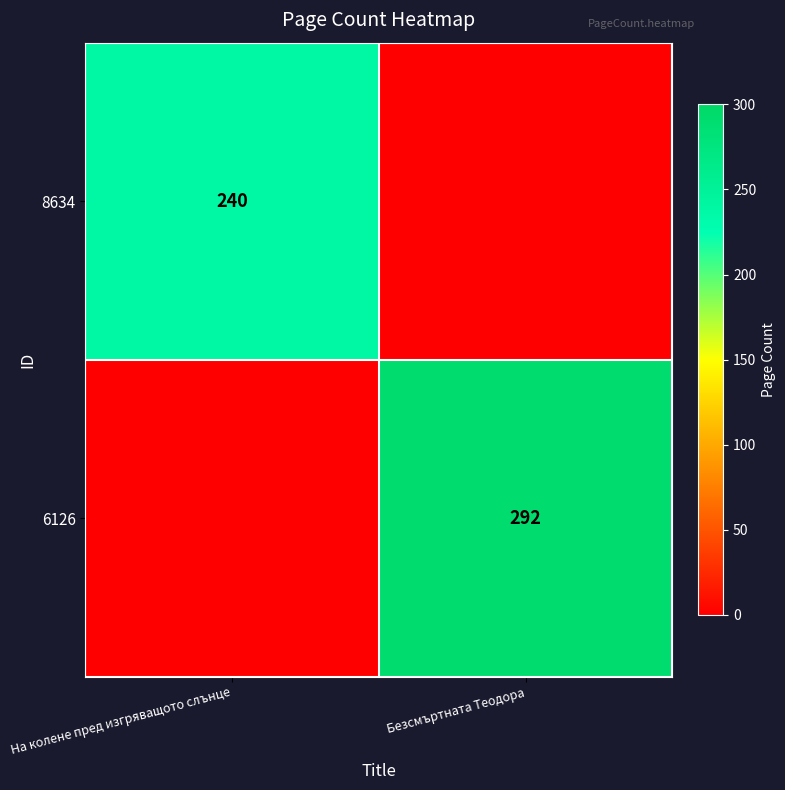

The value of 6126 at Безсмъртната Теодора is 292. True or false?

True